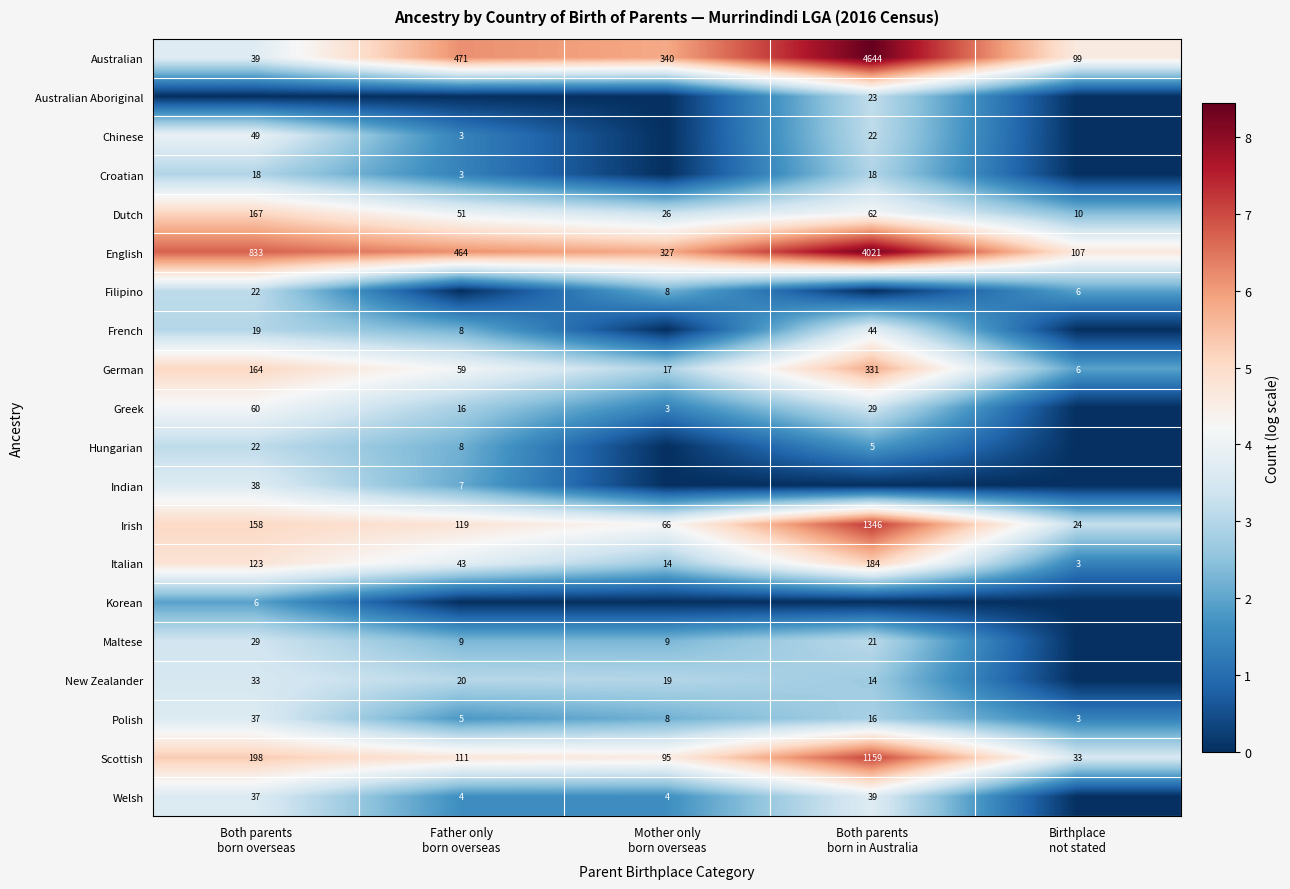

What is the difference between the maximum and minimum values in the Dutch series?

157